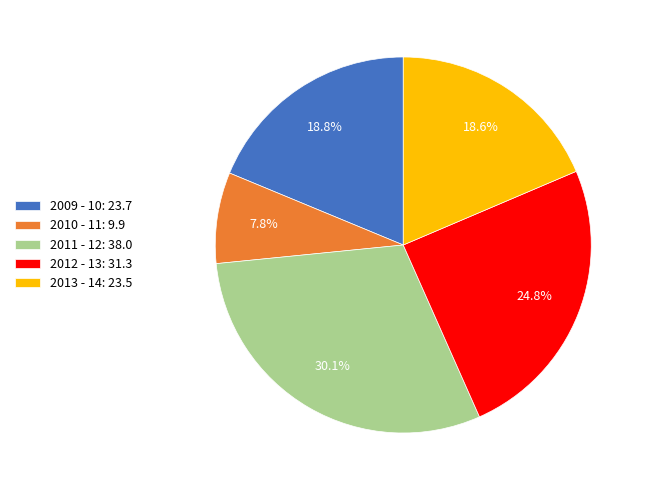

Is there any slice that represents more than half of the pie?

No